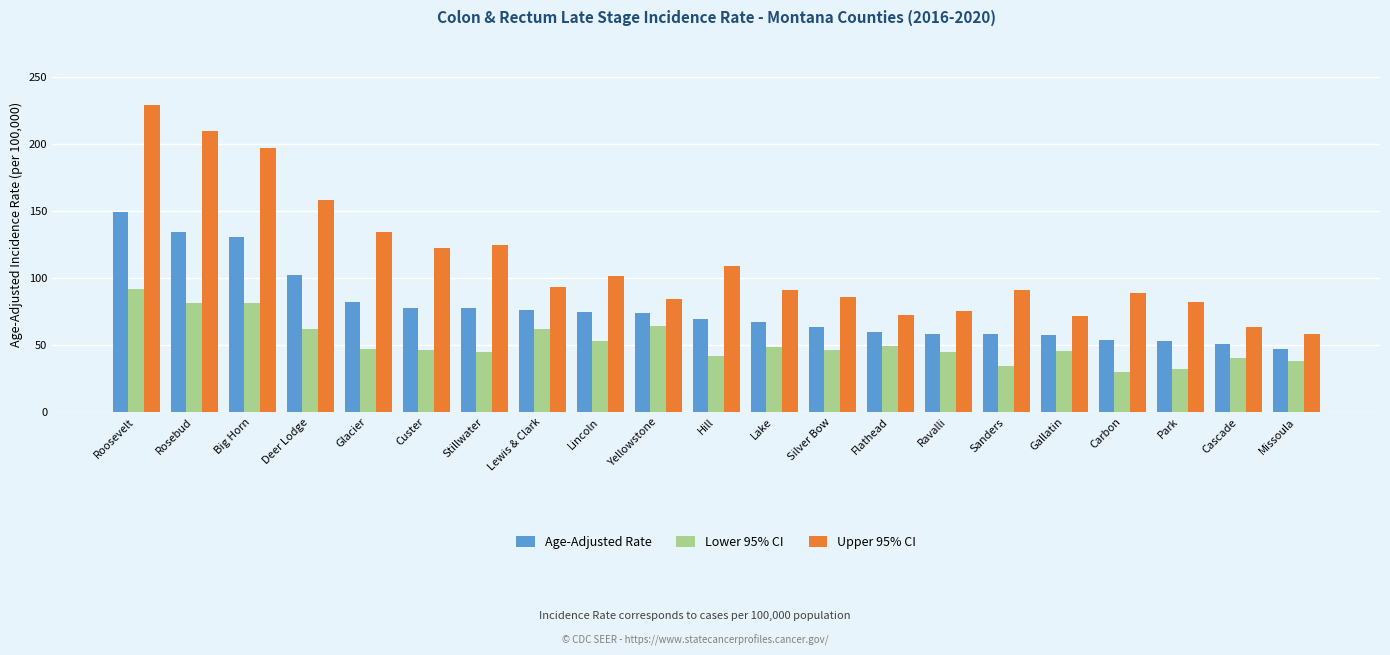

The Age-Adjusted Rate series shows 59.7 at Flathead. True or false?

True